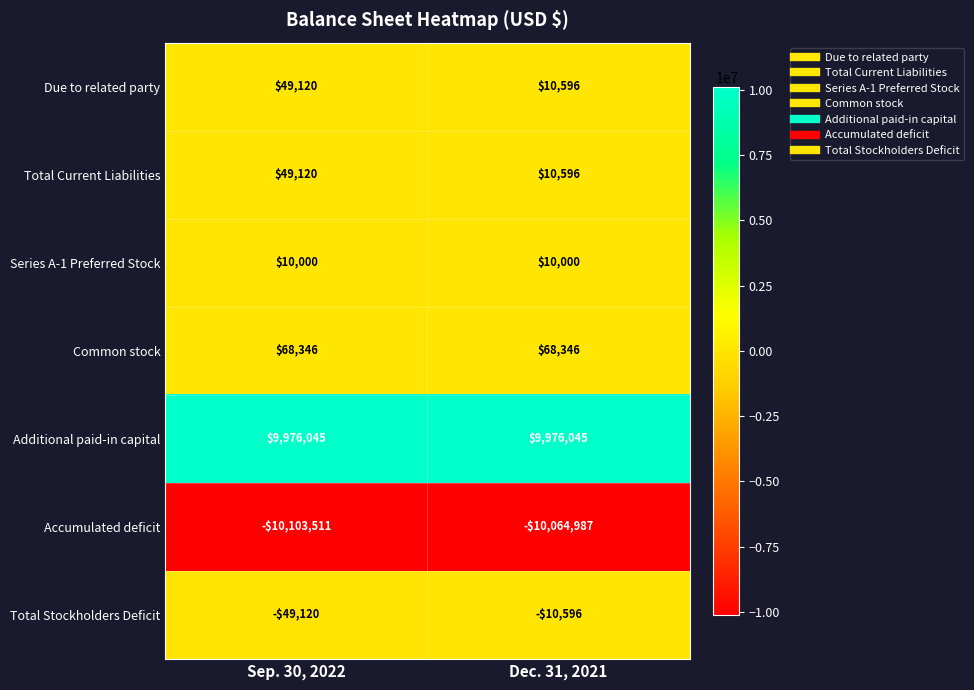

How many distinct data groups are displayed?

7